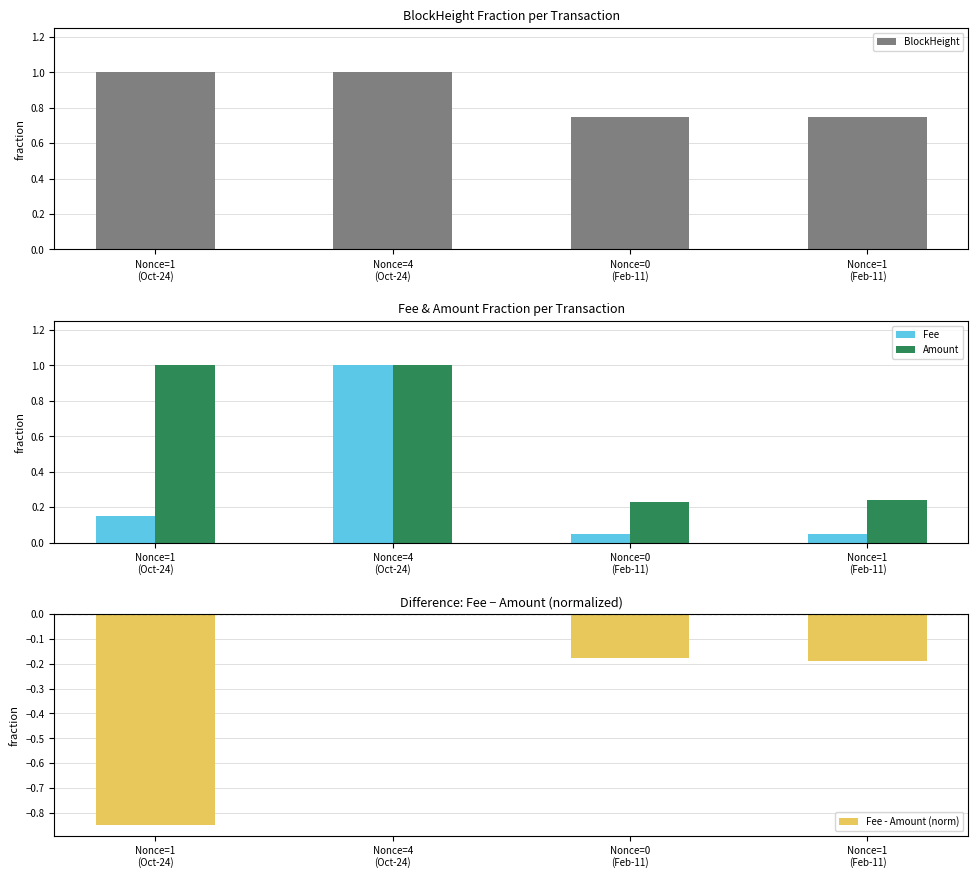

What is the difference between the maximum and minimum values in the Fee - Amount (norm) series?

0.8